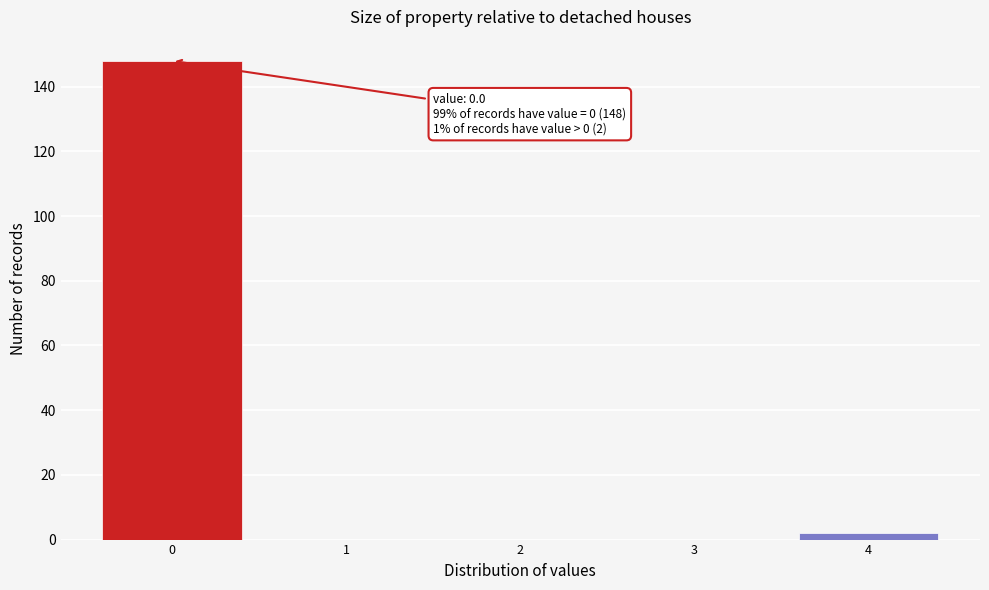

Over which range of the x-axis is the bar tallest?

-0.5 to 0.5